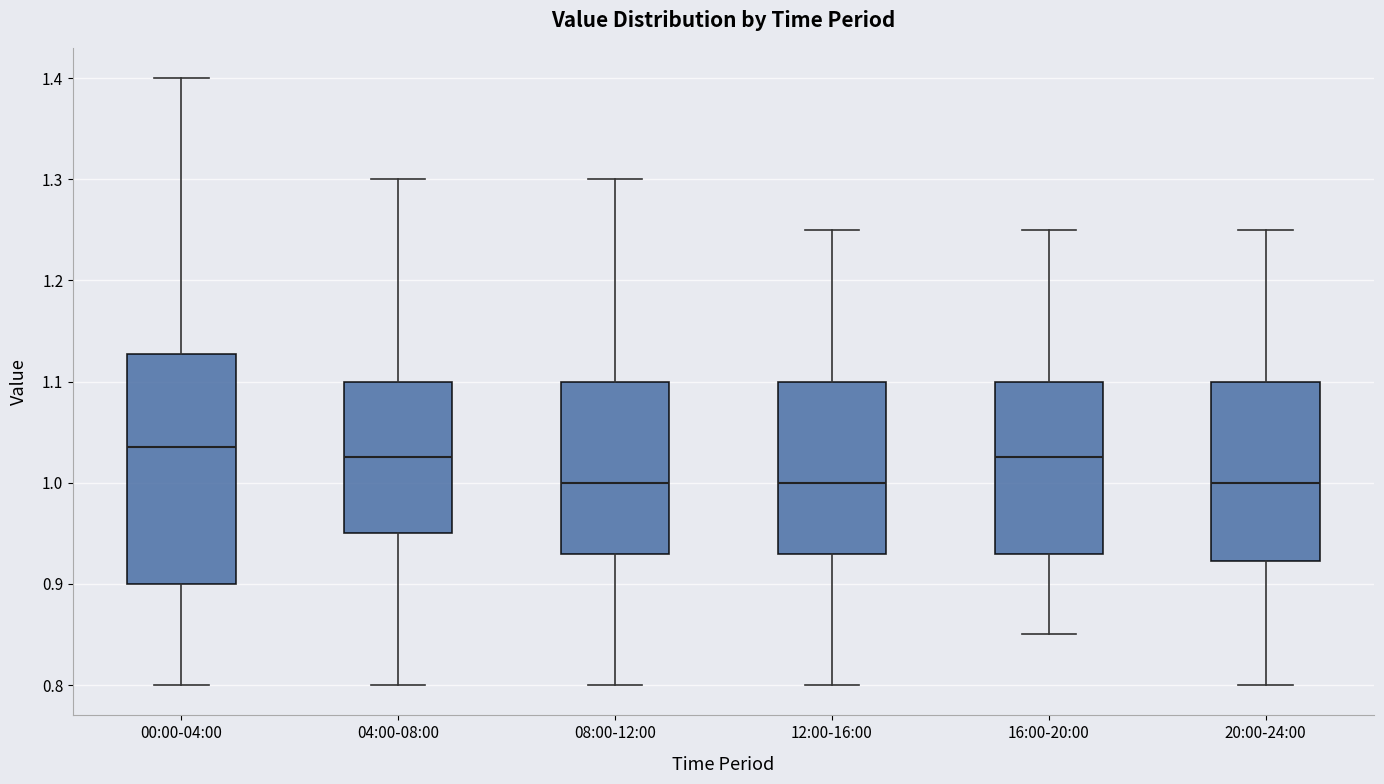

Where is the upper edge of the box for 04:00-08:00 on the y-axis? The values are not printed on the chart, so give them approximately, as read against the axis.

1.10